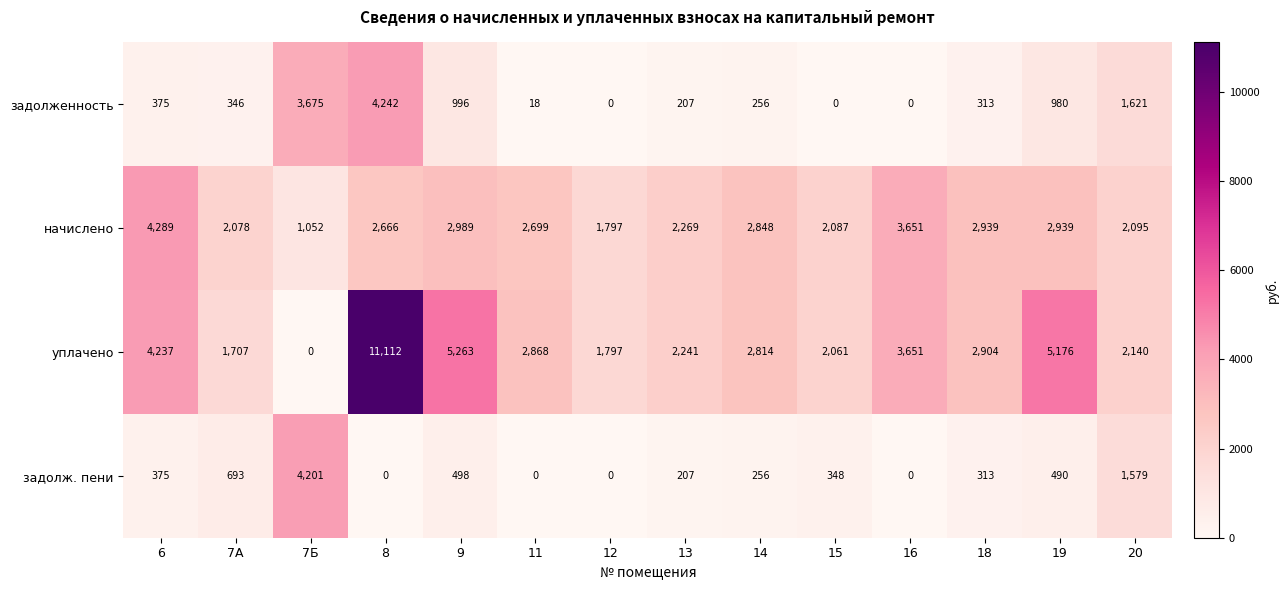

Where is начислено nearest to the value 2670?

8